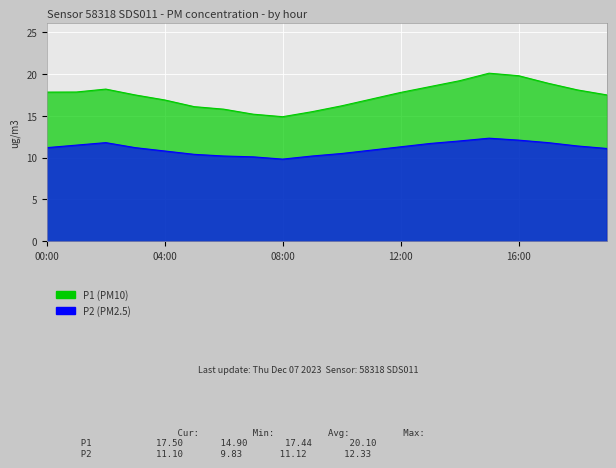

At which label does P1 reach its peak?

15:00